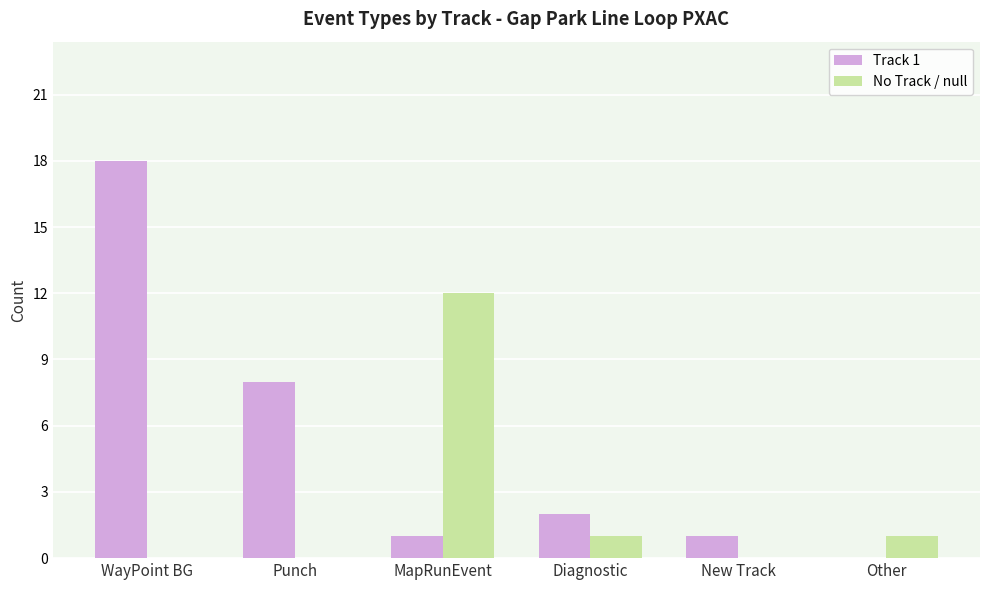

Which series has the largest total across all categories?

Track 1